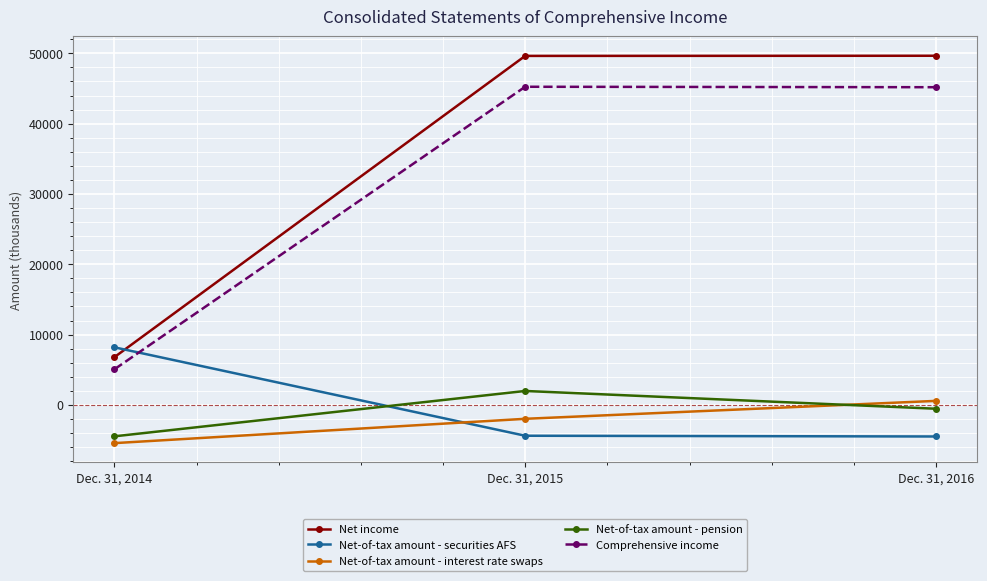

At which label does Net-of-tax amount - pension reach its peak?

Dec. 31, 2015